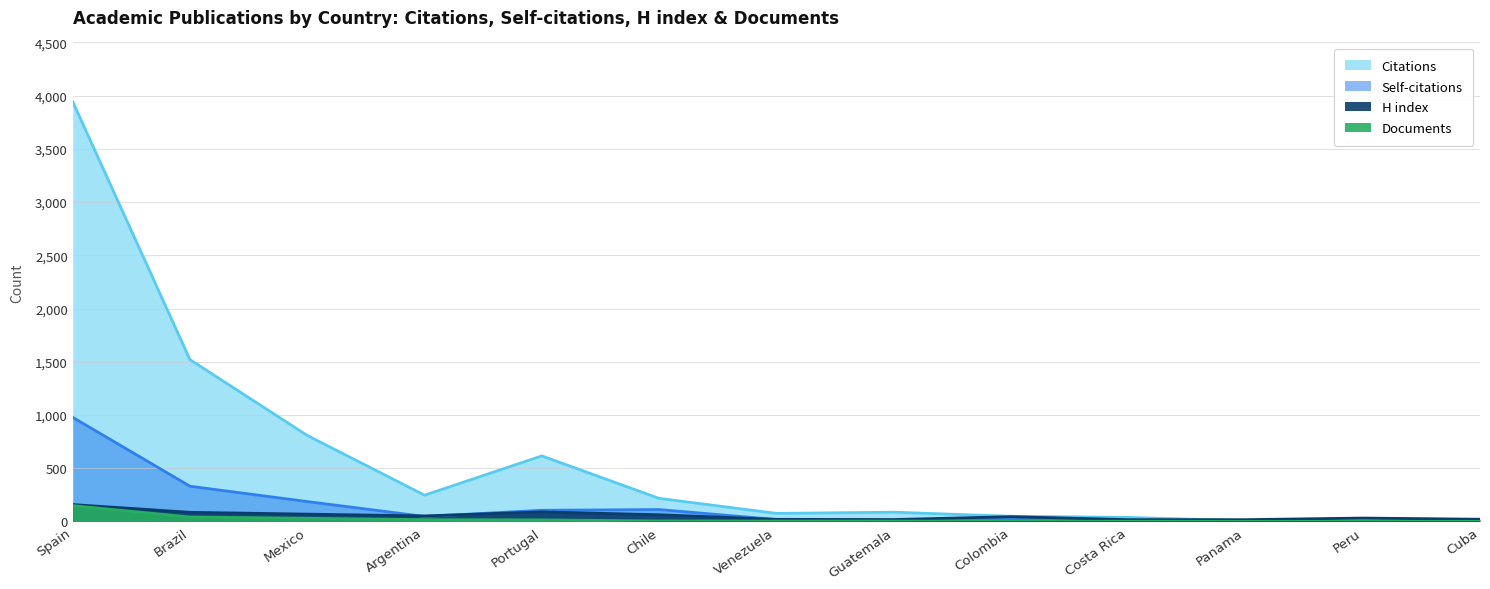

What is the difference between the Documents values at Spain and Brazil?

107